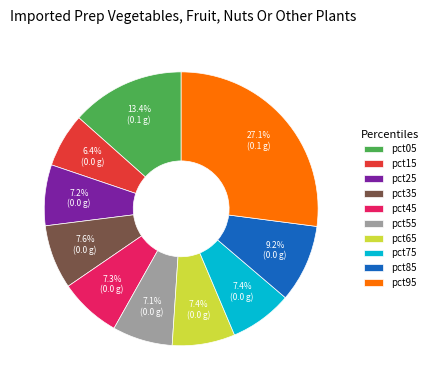

Which category has the smallest portion of the pie?

pct15